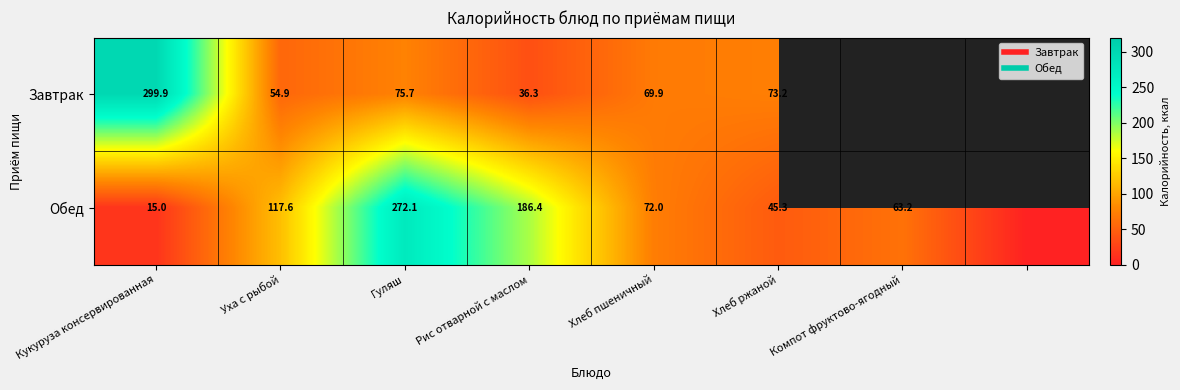

Count the number of categories in the chart.

8